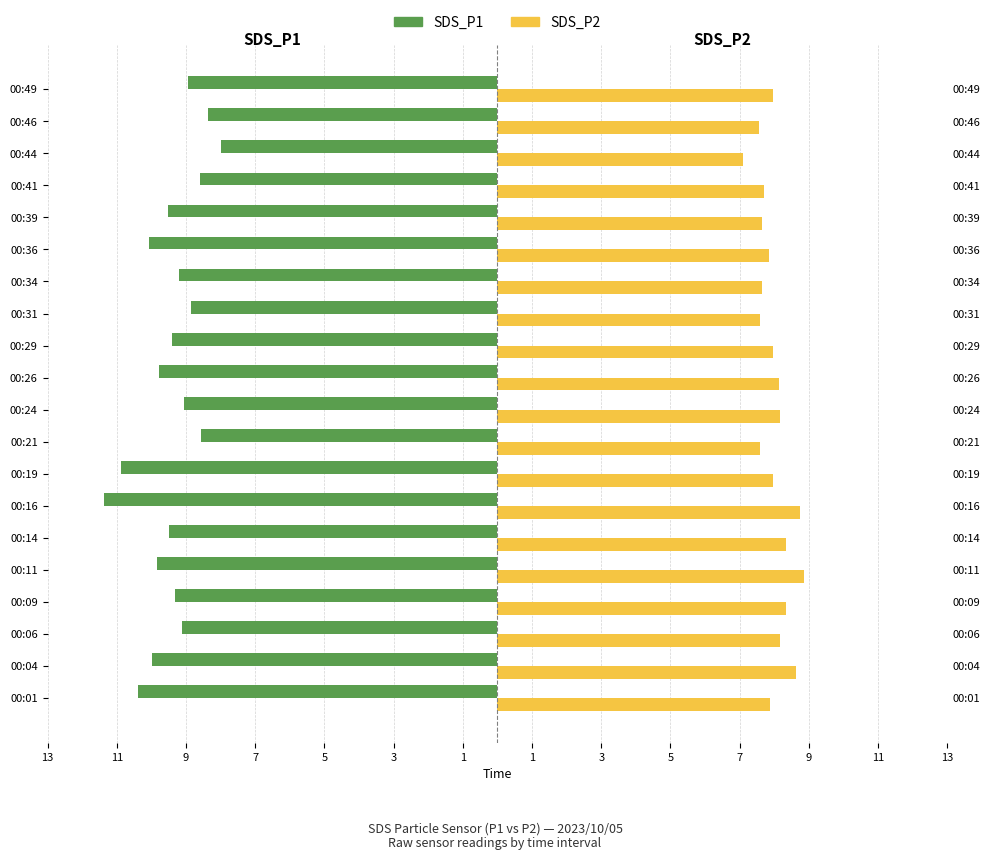

True or false: SDS_P1 has a value of -9.1 at 00:24.

True